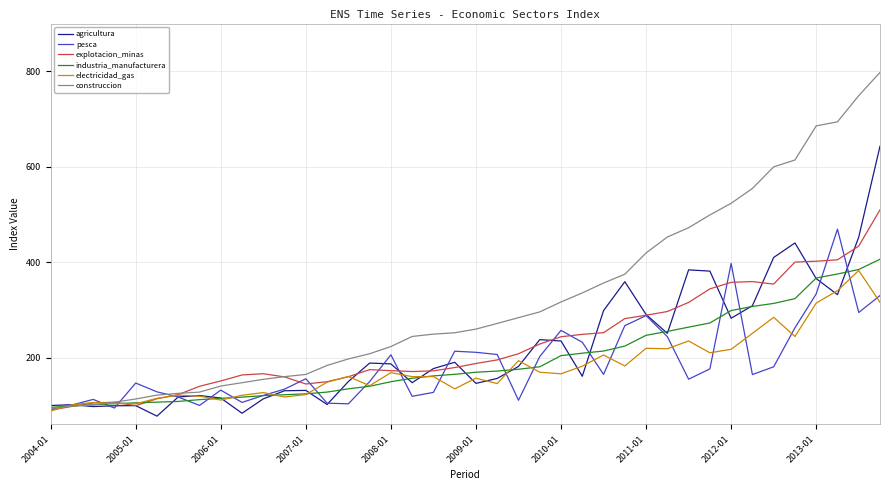

What is the lowest value of the electricidad_gas series?

88.3